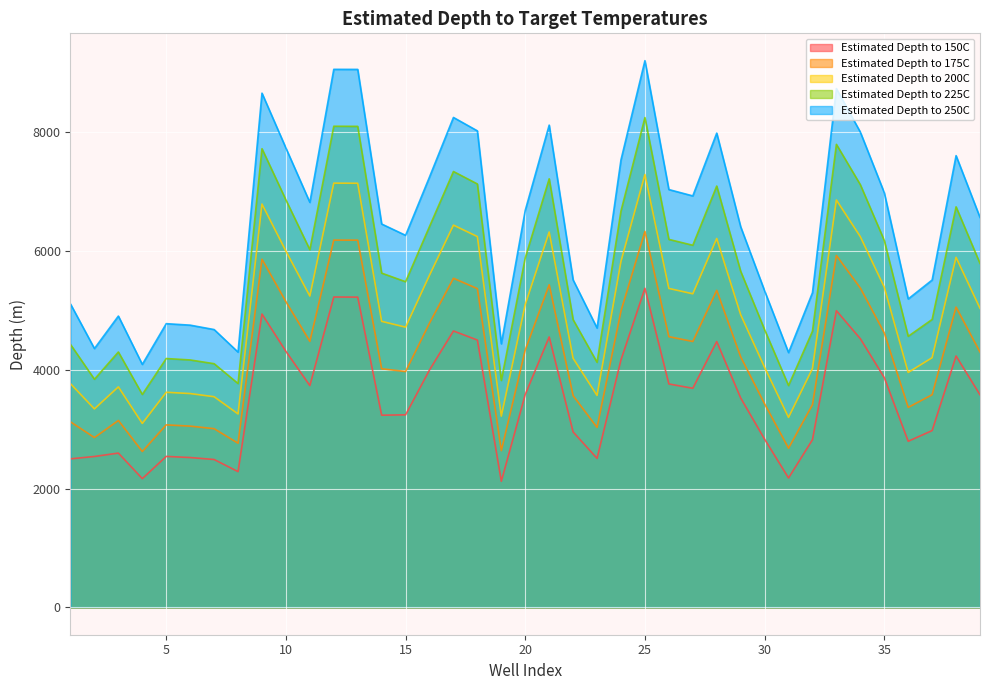

What is the value of the Estimated Depth to 175C point at the 25th from the left?

6330